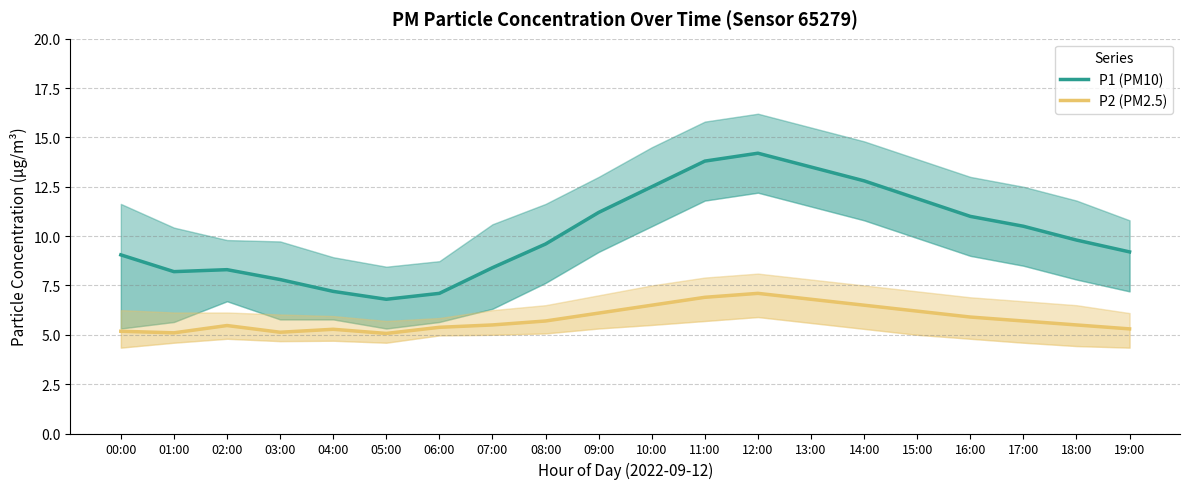

What is the average value of the P2 (PM2.5) series?

5.8